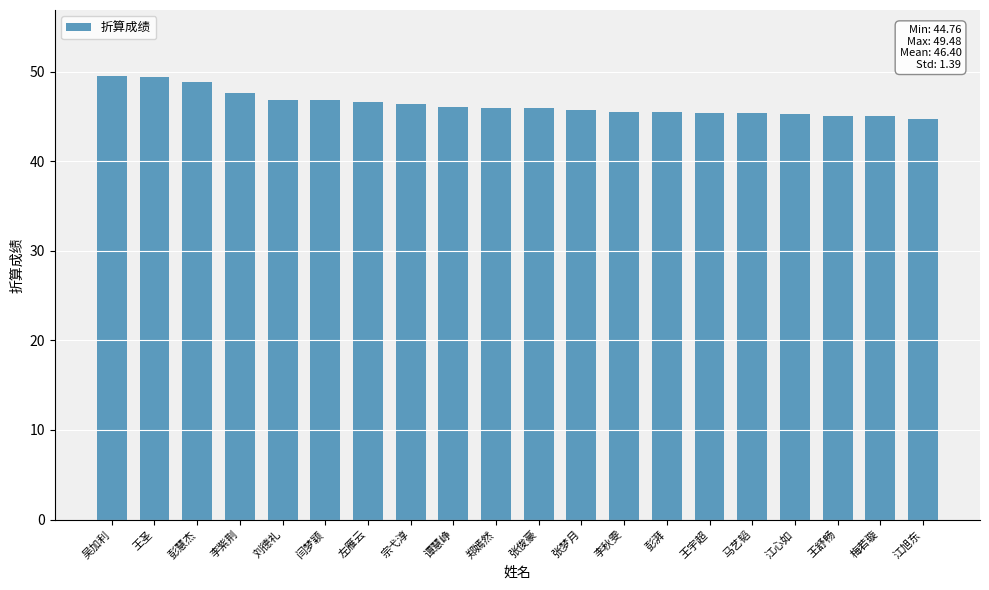

What is the maximum value shown in the chart?

49.5